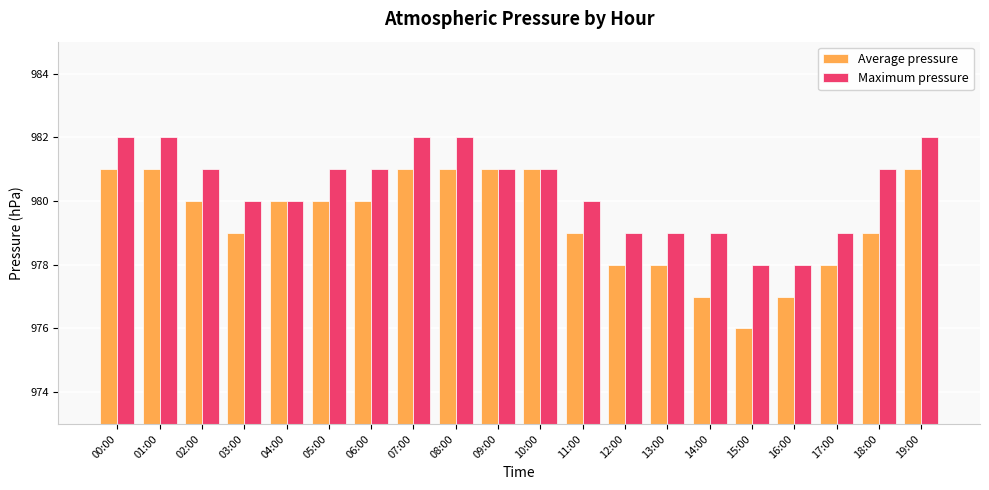

What is the total value across all series at 19:00?

1963